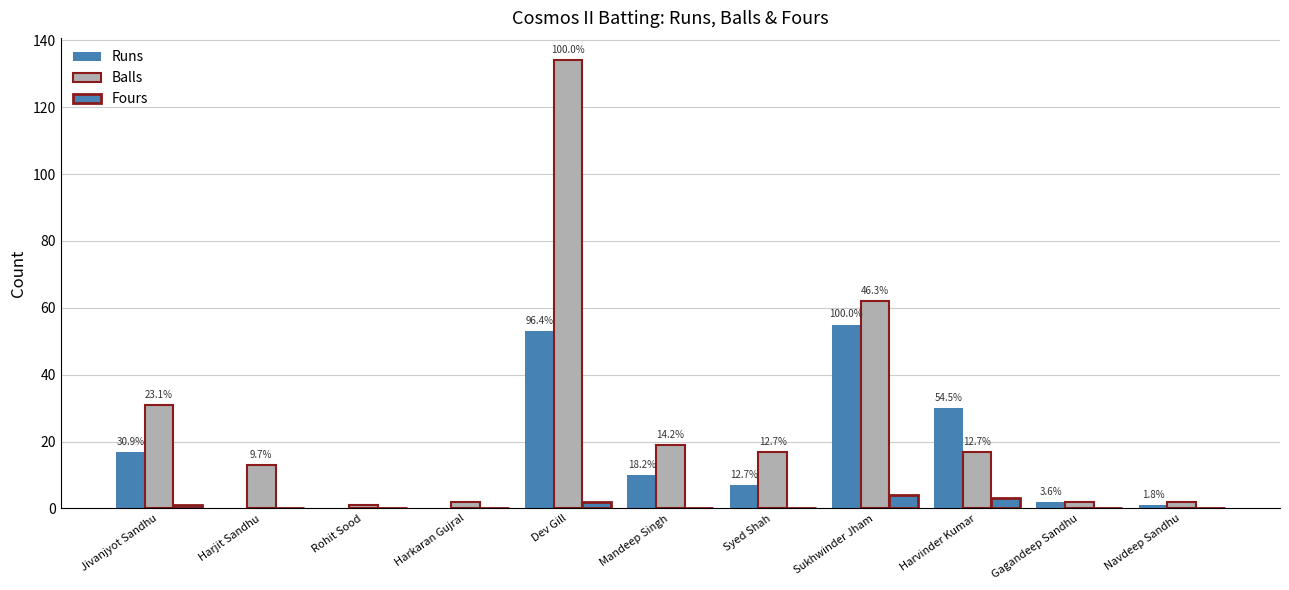

What is the label of the 4th bar from the left?

Harkaran Gujral